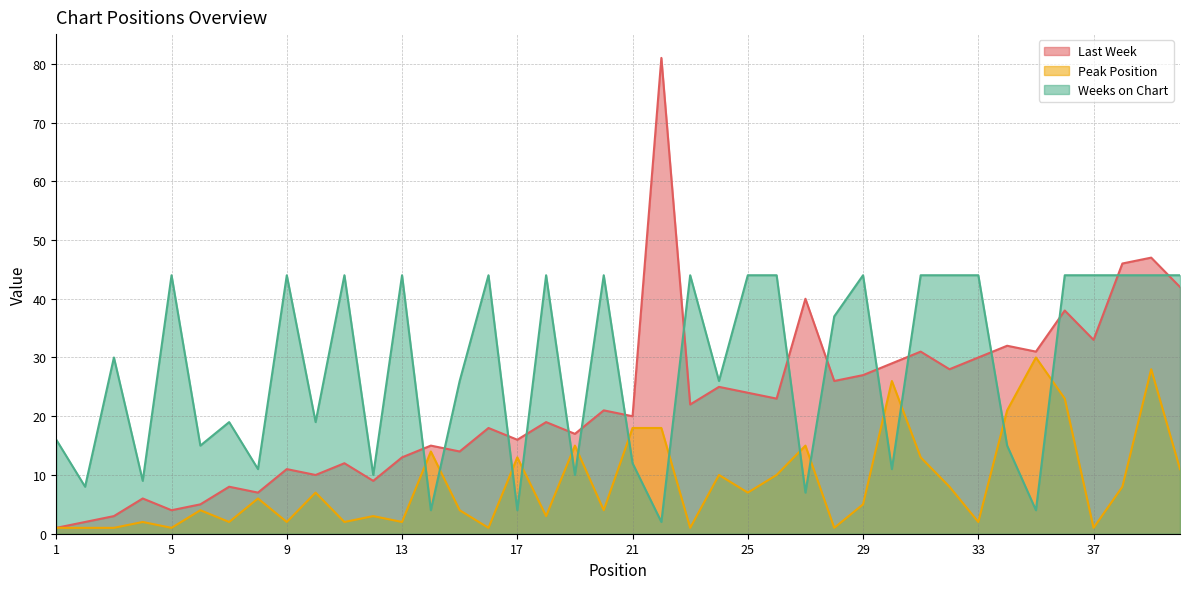

Which category has the lowest value in the Last Week series?

1